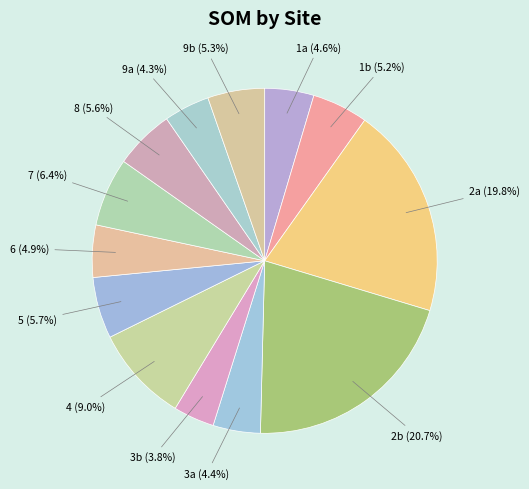

Is there a majority slice in this chart?

No